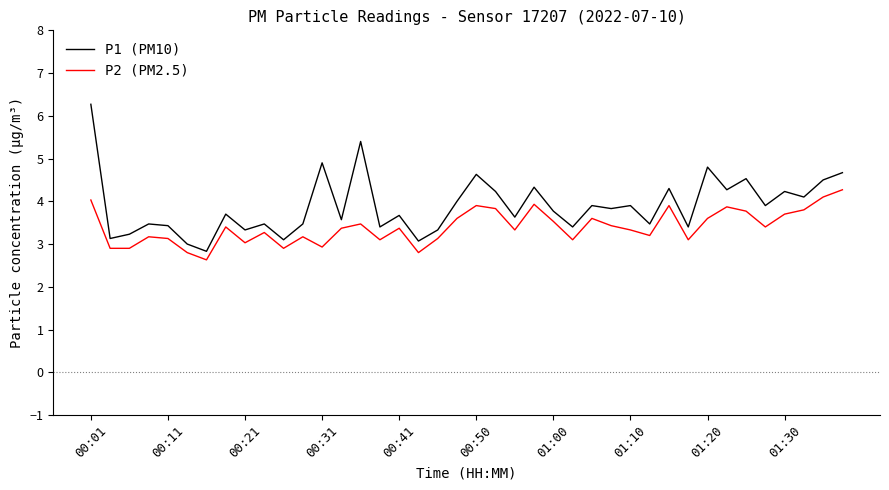

List the series in order of their overall mean, highest first.

P1 (PM10), P2 (PM2.5)